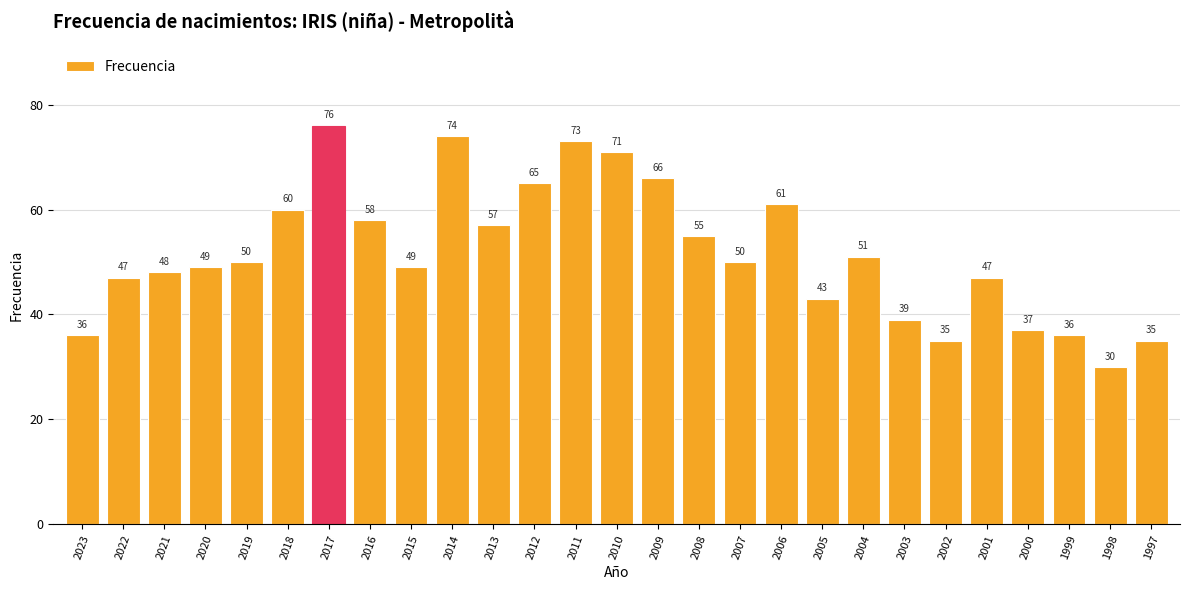

Reading right to left, extract all data points from this chart.

35	30	36	37	47	35	39	51	43	61	50	55	66	71	73	65	57	74	49	58	76	60	50	49	48	47	36